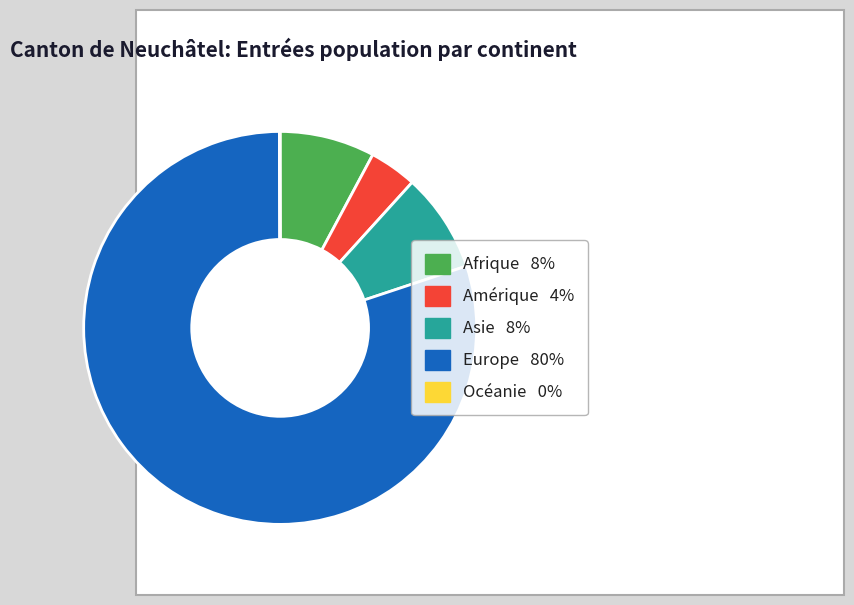

The Asie slice represents 1% of the pie. True or false?

False